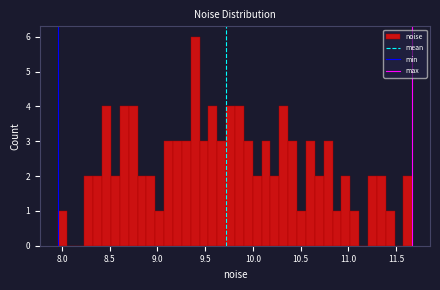

Around what value on the x-axis is the tallest bar? Give the approximate position of its centre, as read against the axis.

9.40